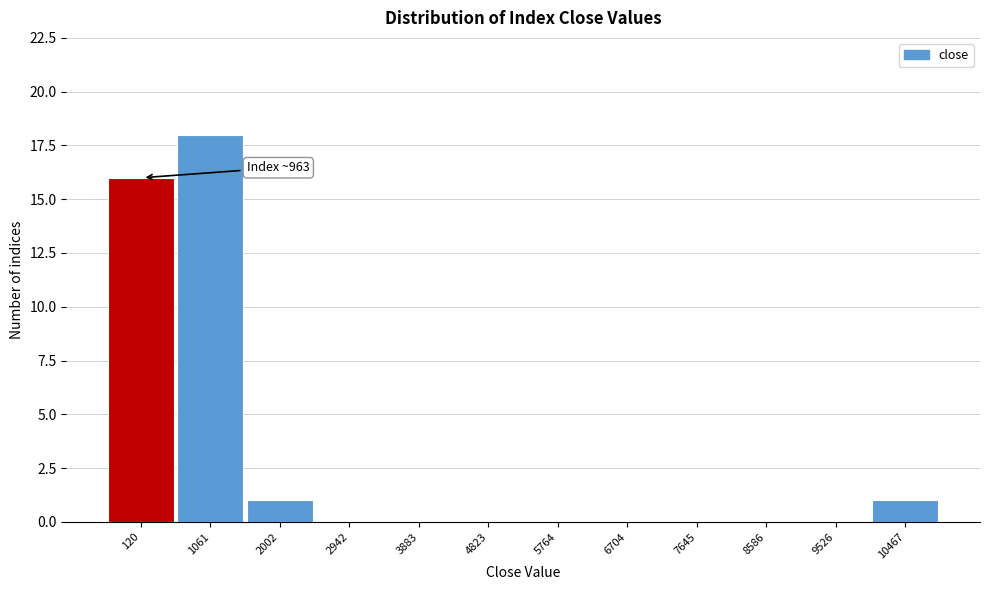

Reading left to right, extract all data points from this chart.

120=16	1061=18	2002=1	2942=0	3883=0	4823=0	5764=0	6704=0	7645=0	8586=0	9526=0	10467=1